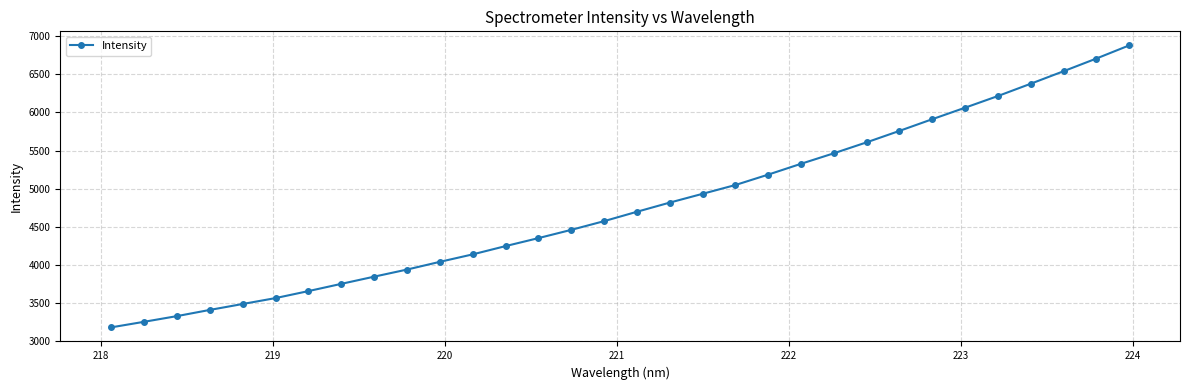

What is the minimum value shown in the chart?

3180.1